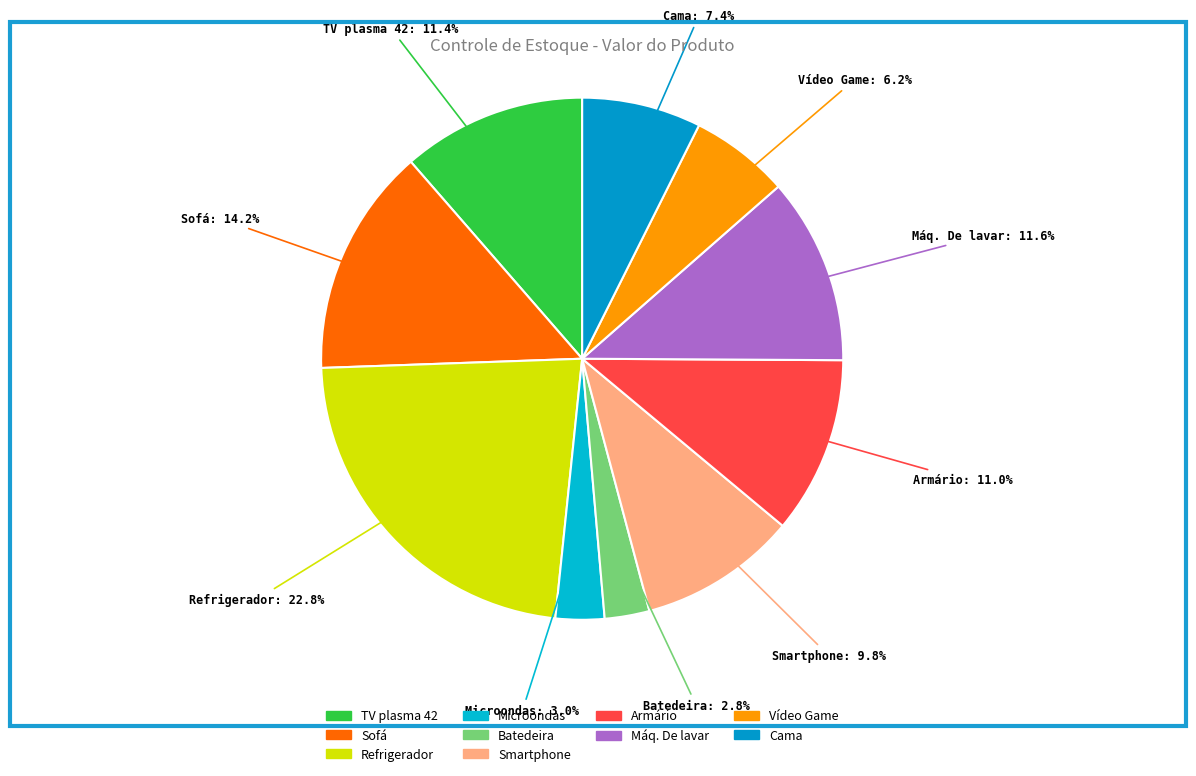

To the nearest percent, what is the average slice percentage?

10%